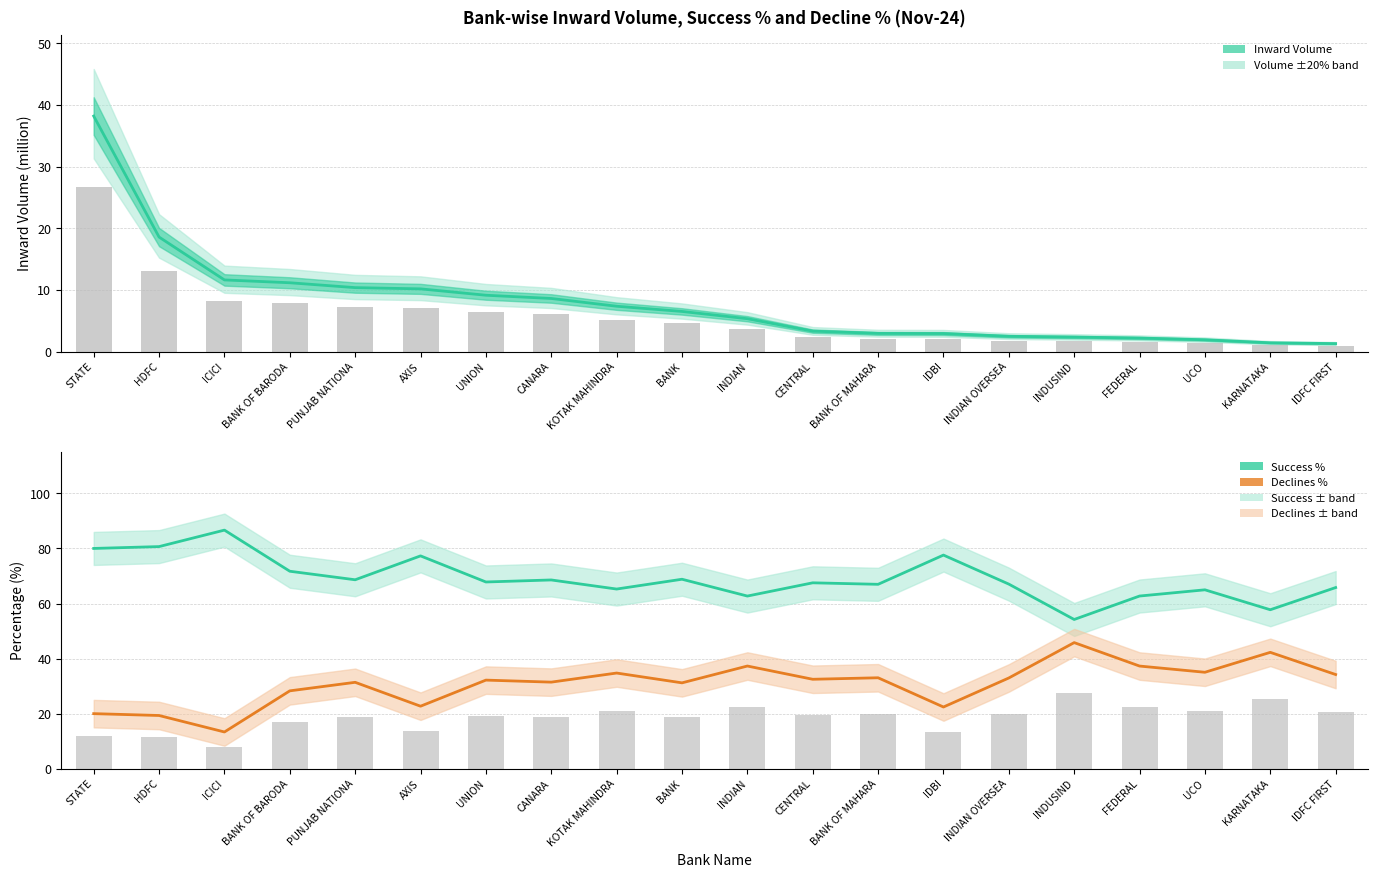

What is the sum of all Inward Volume (million) values?

157.9